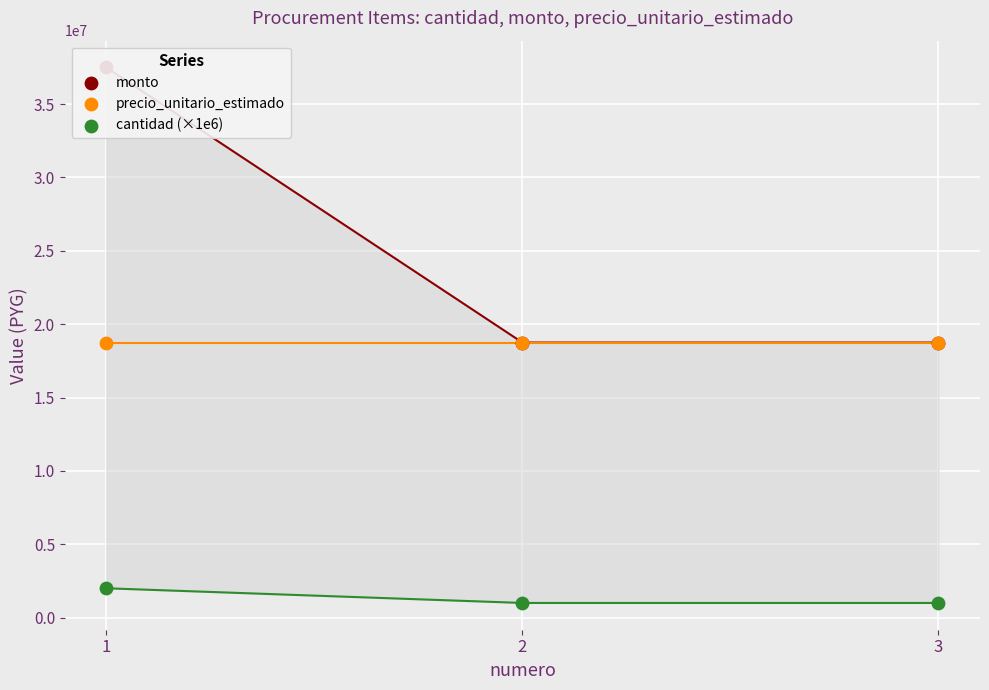

At which category is the sum across all series the highest?

1